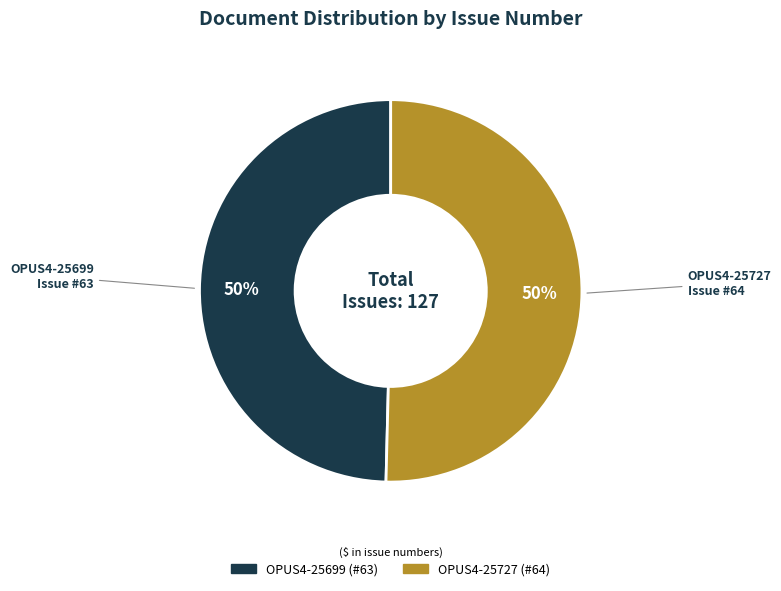

To the nearest percent, what percentage of the pie is OPUS4-25699?

50%